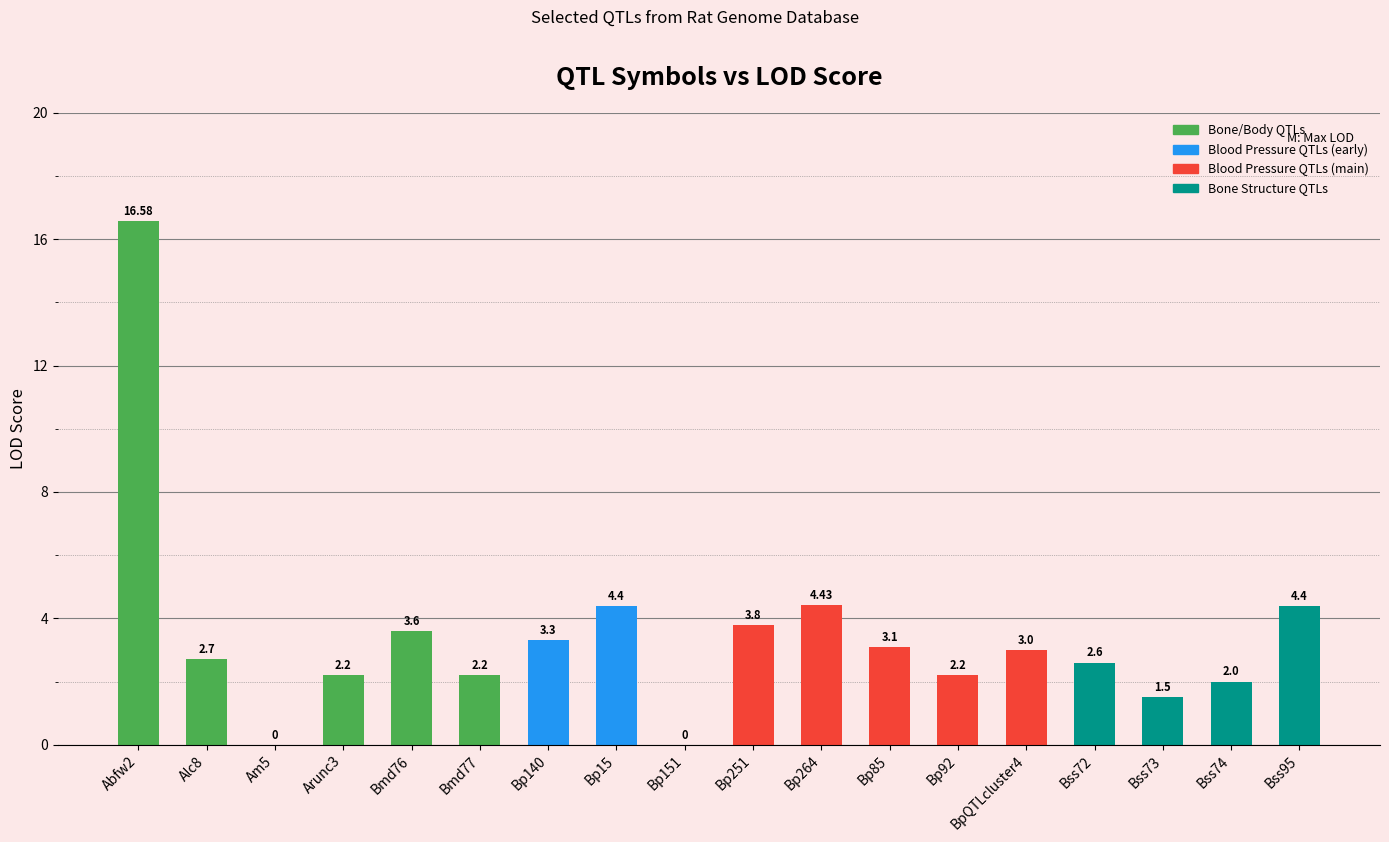

What is the sum of the values at Bp92 and Bmd77?

4.4